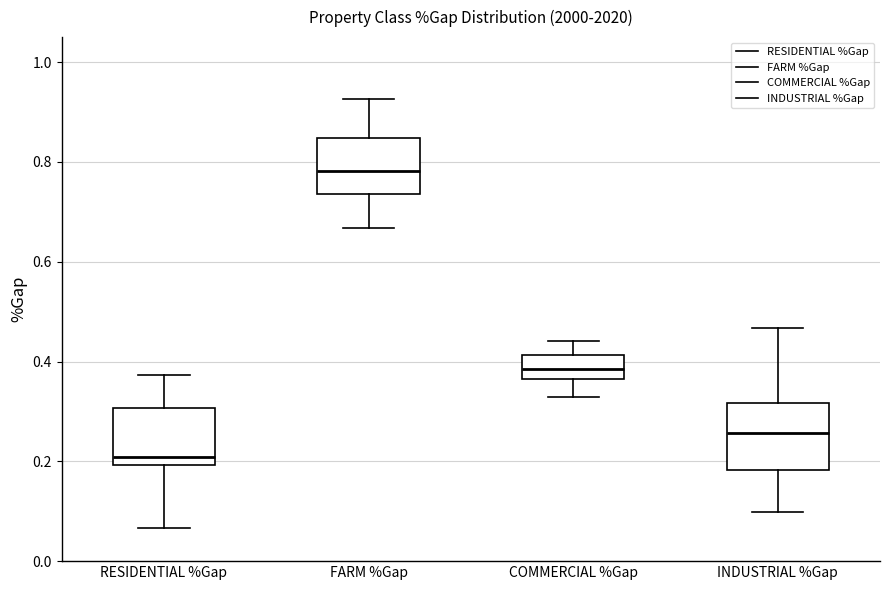

Which box has the highest median line?

FARM %Gap